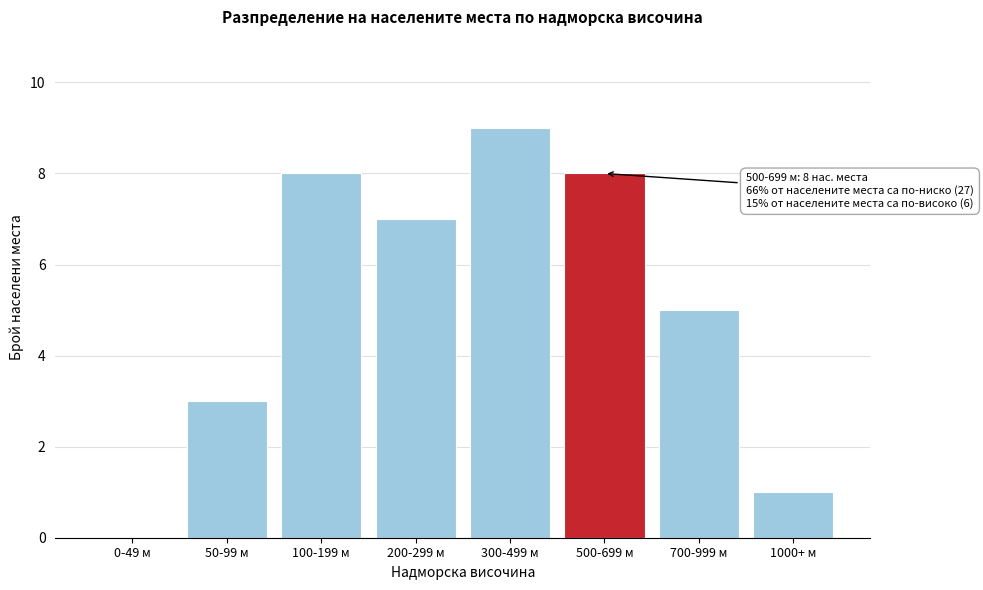

Reading left to right, extract all data points from this chart.

0-49 м=0	50-99 м=3	100-199 м=8	200-299 м=7	300-499 м=9	500-699 м=8	700-999 м=5	1000+ м=1